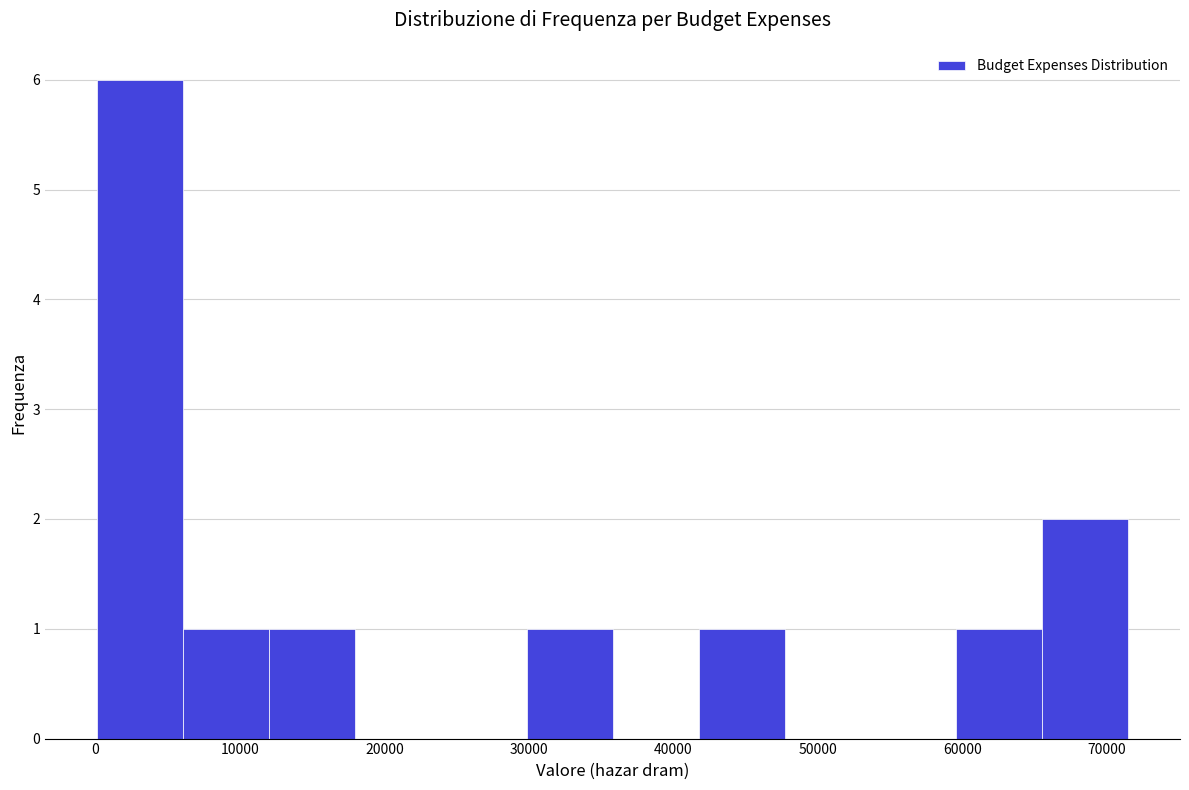

What is the height of the bar covering 0 to 6000 on the x-axis? Neither the bar edges nor the heights are printed on the chart, so give them approximately, as read against the axes.

6